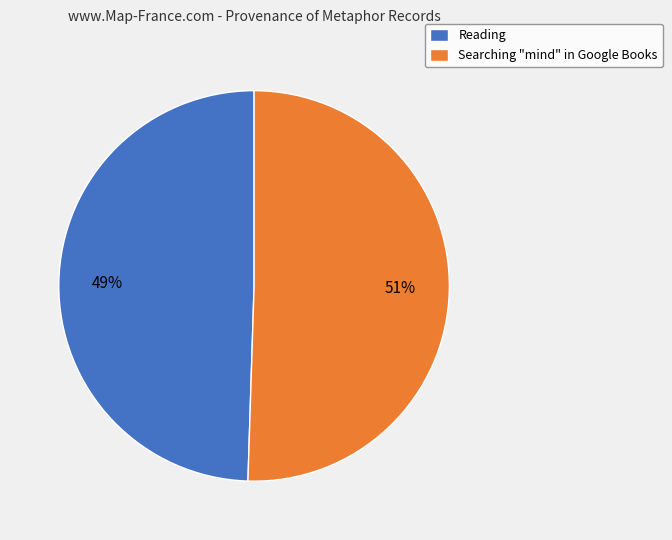

Do Searching "mind" in Google Books and Reading together represent more than half of the pie?

Yes